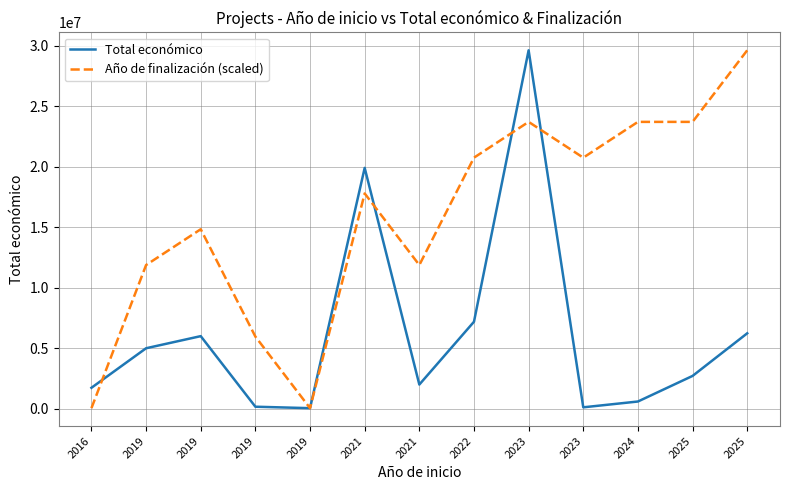

Which label corresponds to the smallest value in the chart?

2019